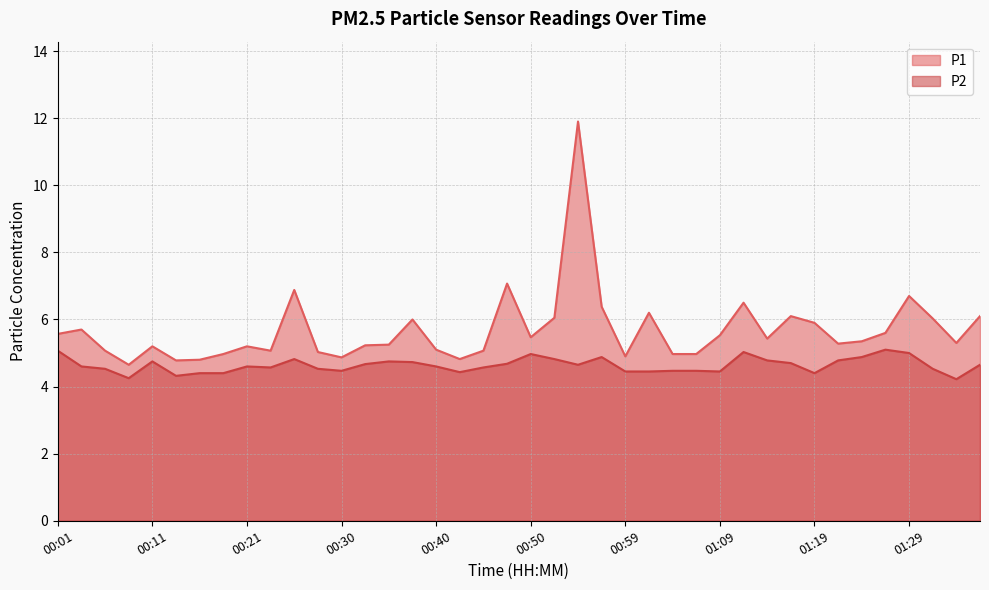

The P2 series shows 4.8 at 00:52. True or false?

True